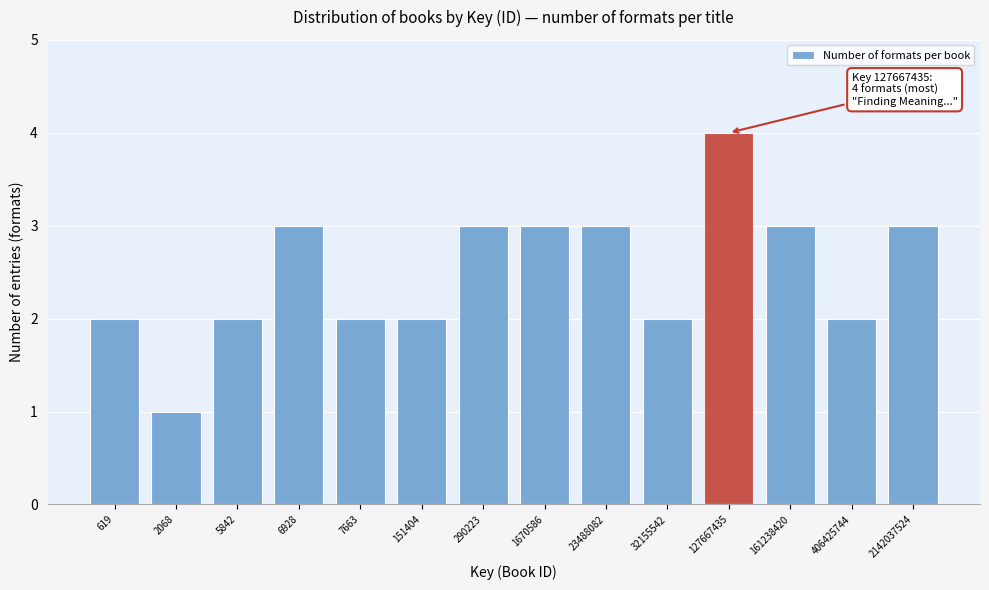

Reading left to right, extract all data points from this chart.

619=2	2068=1	5842=2	6928=3	7663=2	151404=2	290223=3	1670586=3	23488082=3	32155542=2	127667435=4	161238420=3	406425744=2	2142037524=3